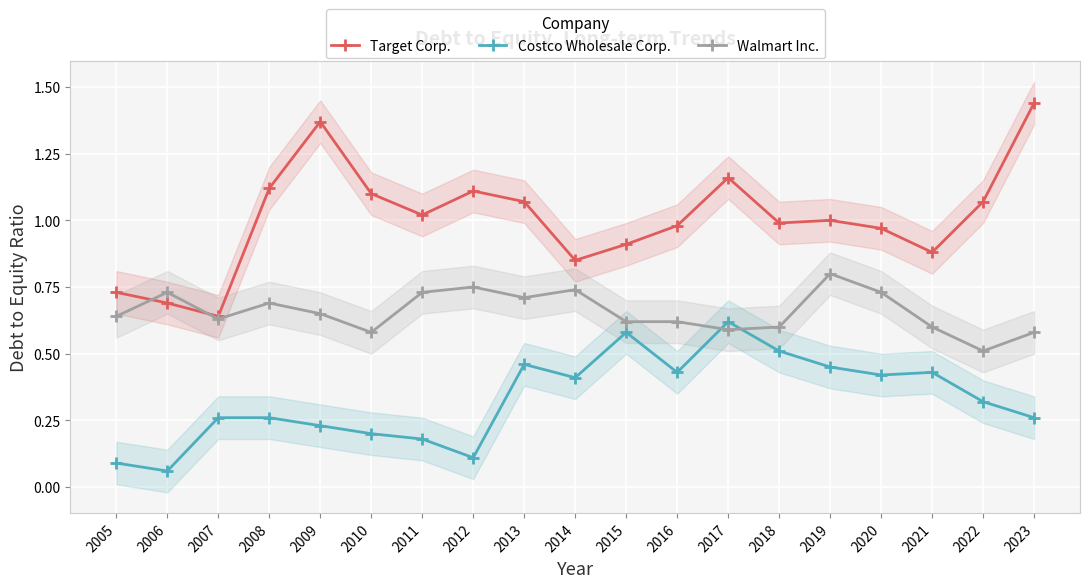

What is the total value across all series at 2019?

2.2